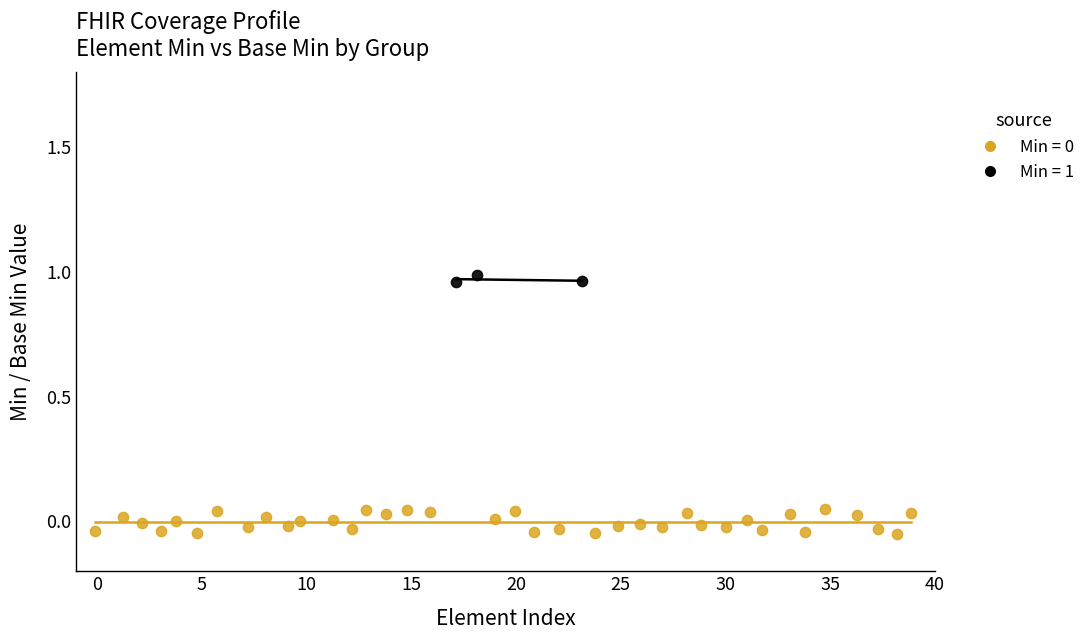

Which series contains the highest Y value?

Min = 1